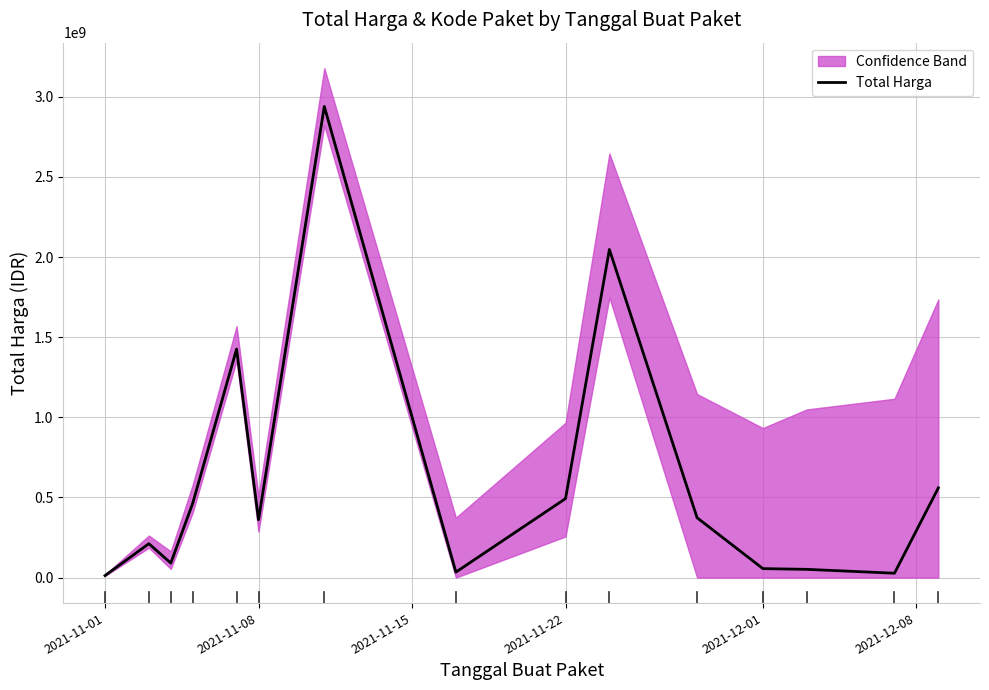

Reading right to left, what are all the values shown in this chart?

559971000	27412000	51601000	56152800	373404000	2047327100	493000000	34292000	2939963240	360765800	1425867900	464002100	90674075	211671270	12787500